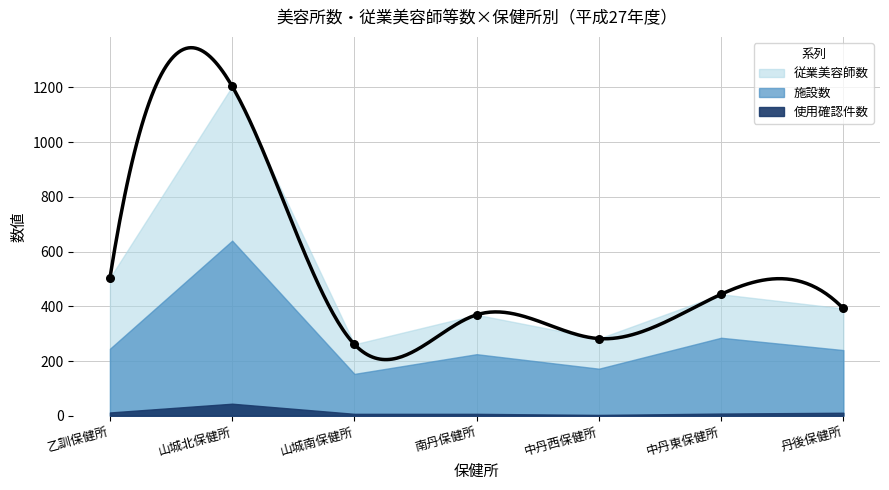

Which series contains the lowest Y value?

使用確認件数